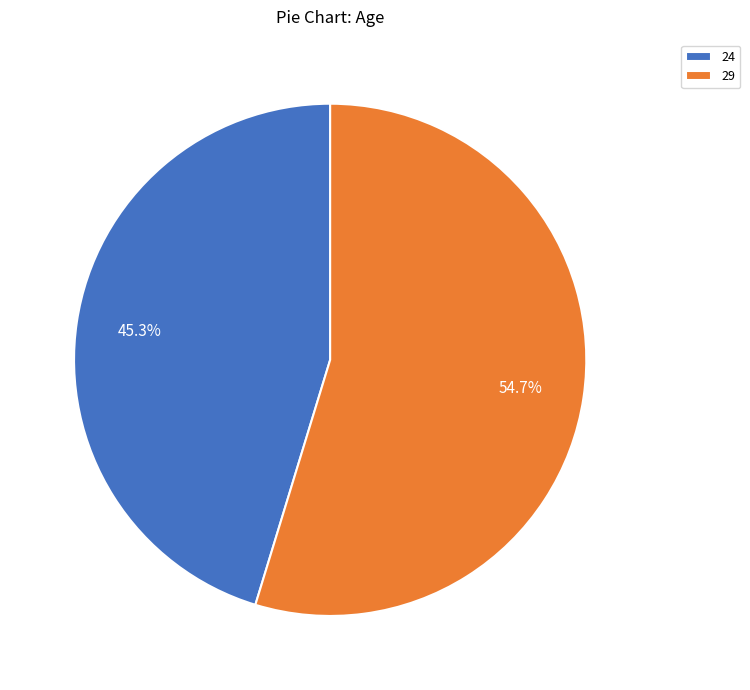

Is it true that 24 is 59% of the pie?

False